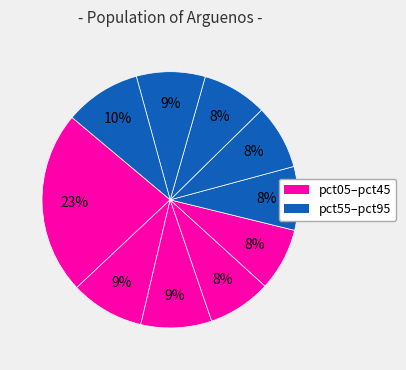

How many slices are in this pie chart?

10